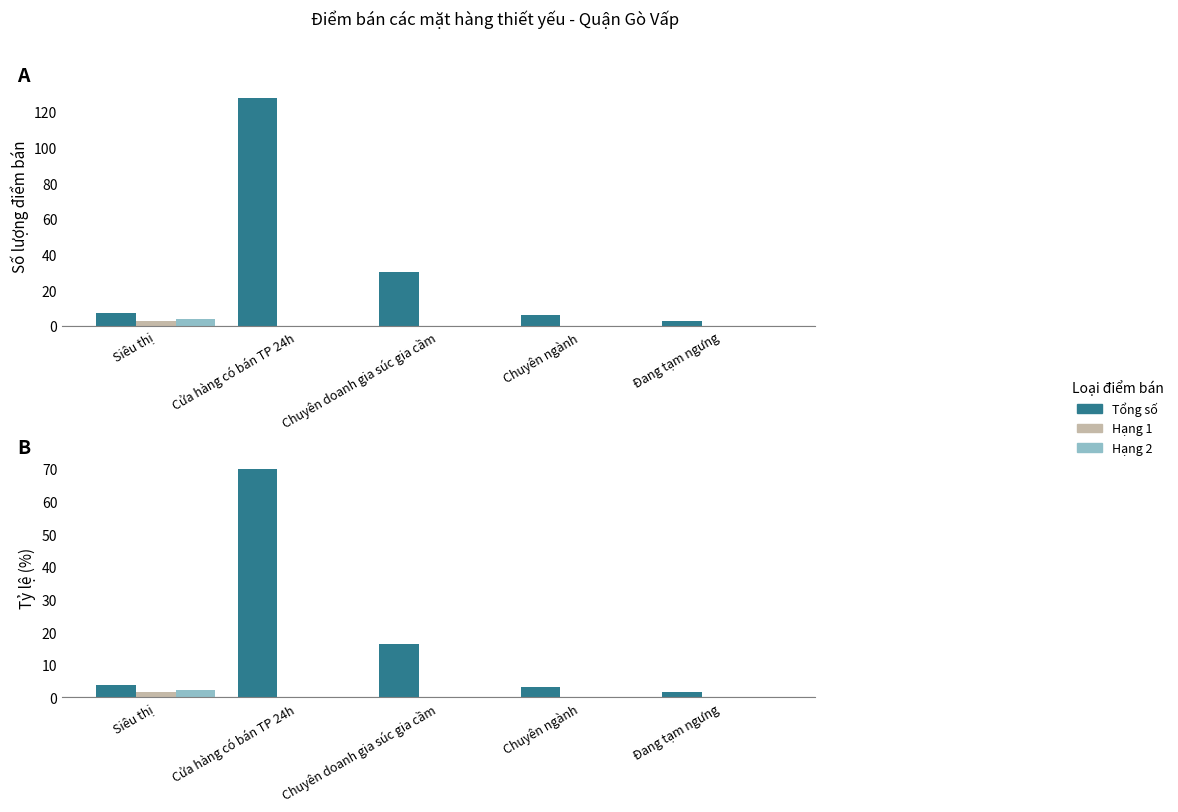

What is the label of the 3rd bar from the right?

Chuyên doanh gia súc gia cầm